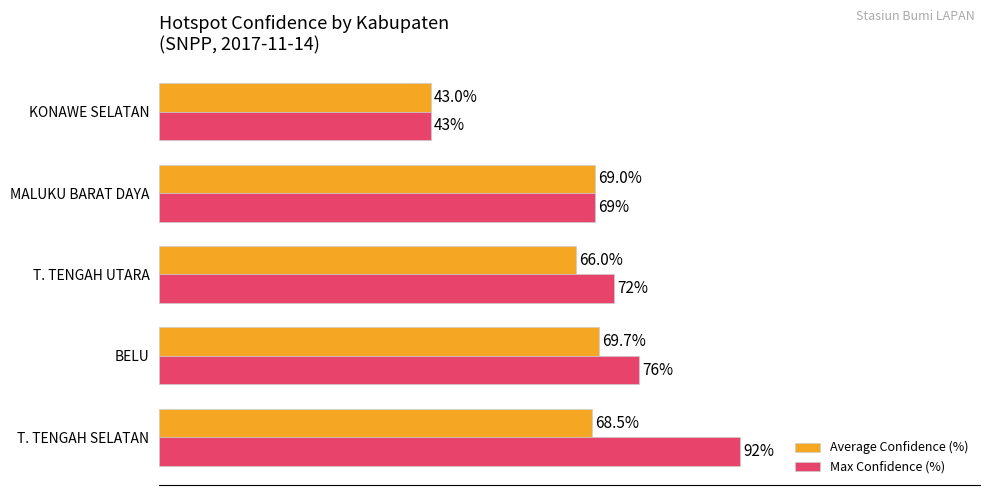

Which series has the largest range (max minus min)?

Max Confidence (%)